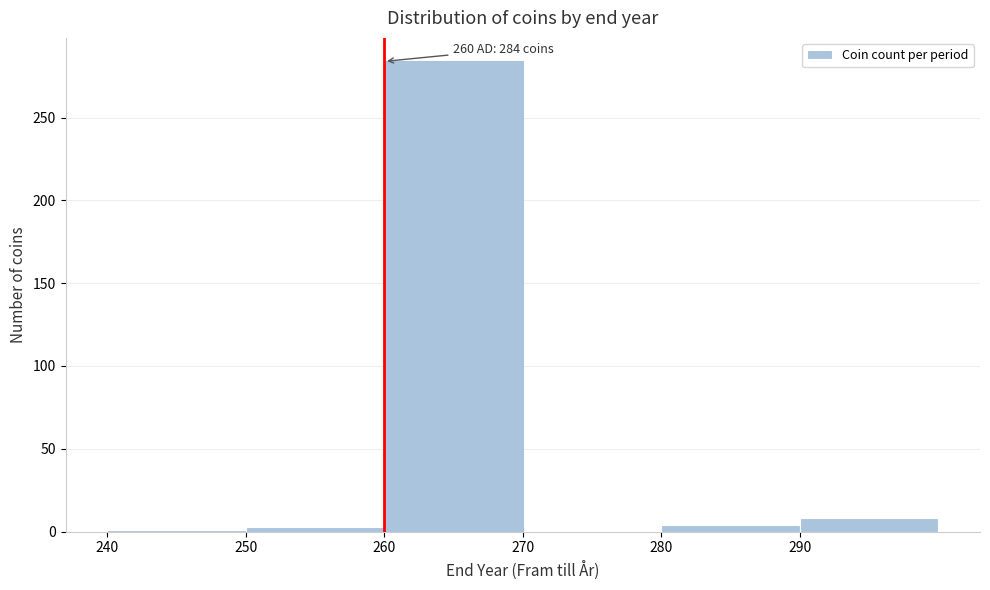

Which range on the x-axis has the tallest bar?

260 to 270